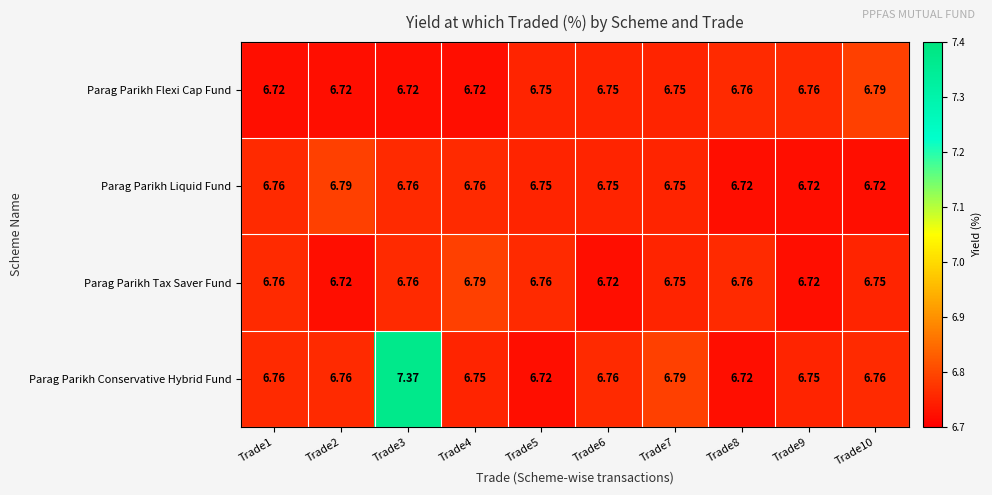

Is the value of Parag Parikh Conservative Hybrid Fund at Trade7 greater than the value of Parag Parikh Liquid Fund at Trade10?

Yes